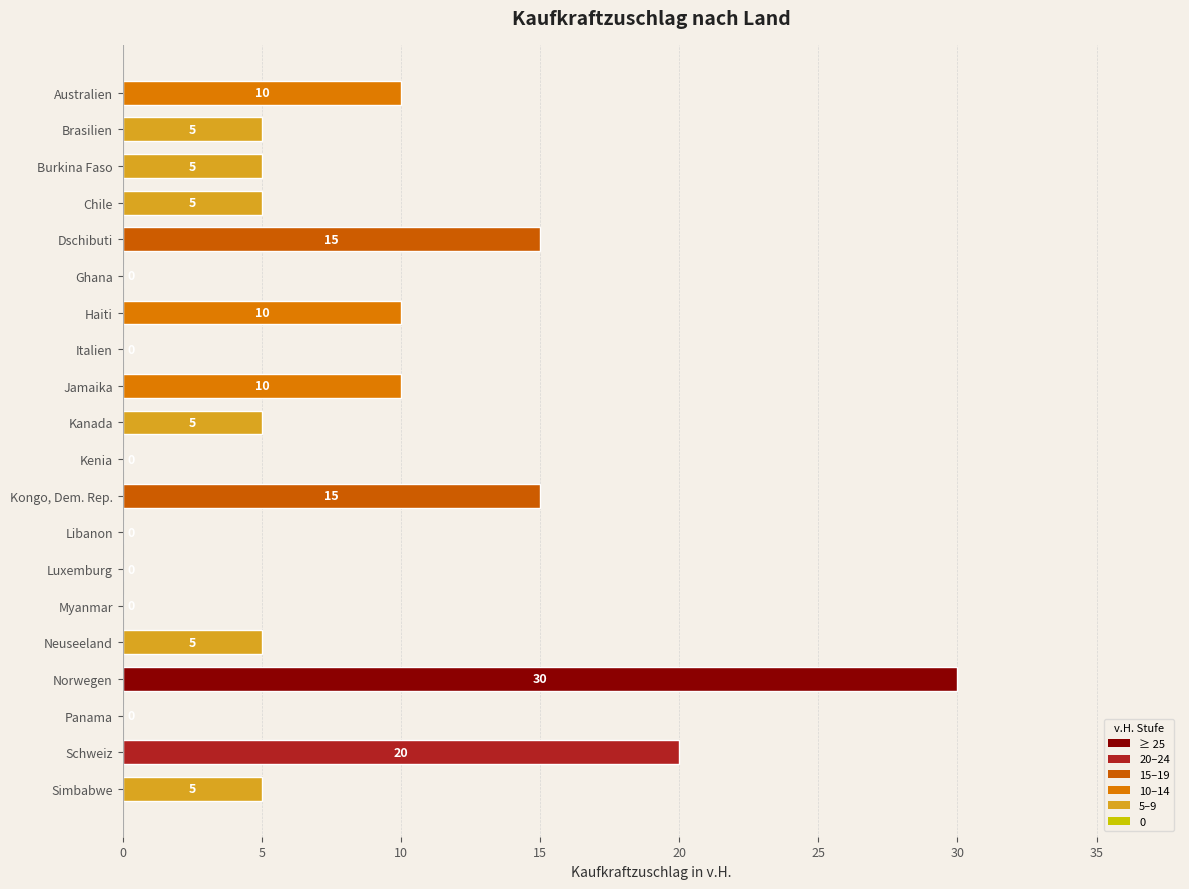

Approximately how many times larger is the value at Burkina Faso compared to Australien?

0.5